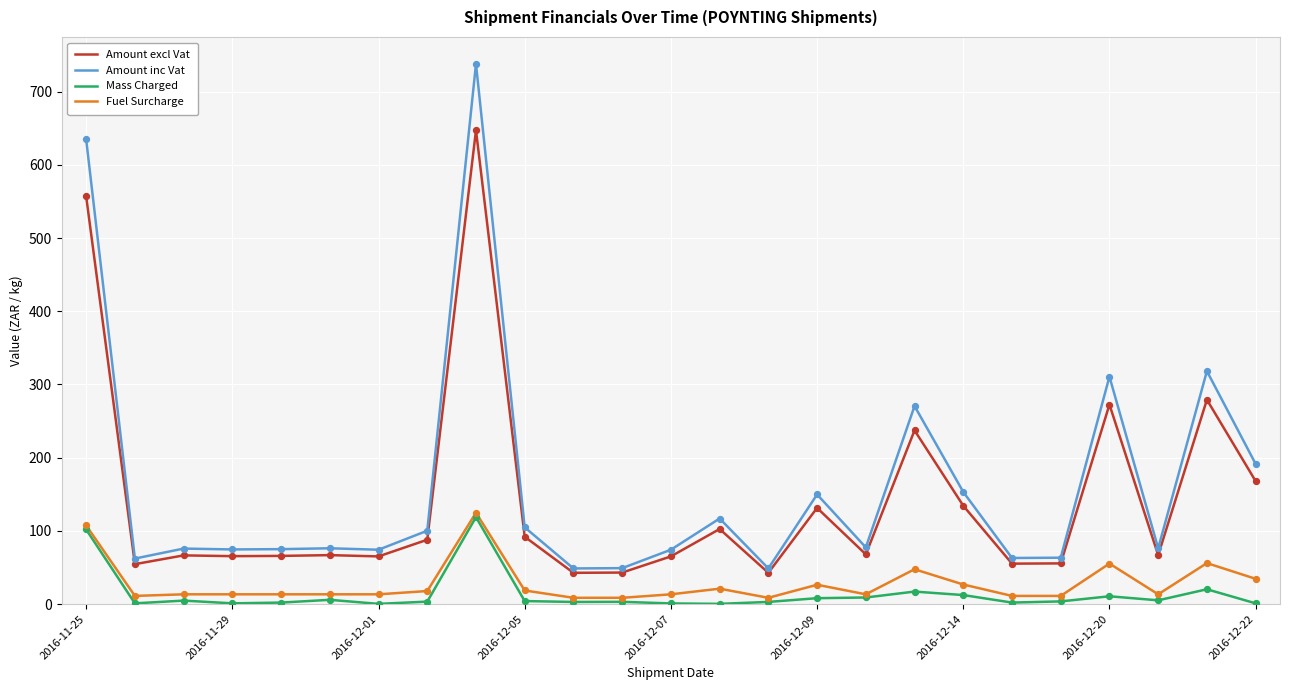

Which series has the widest spread of values?

Amount inc Vat